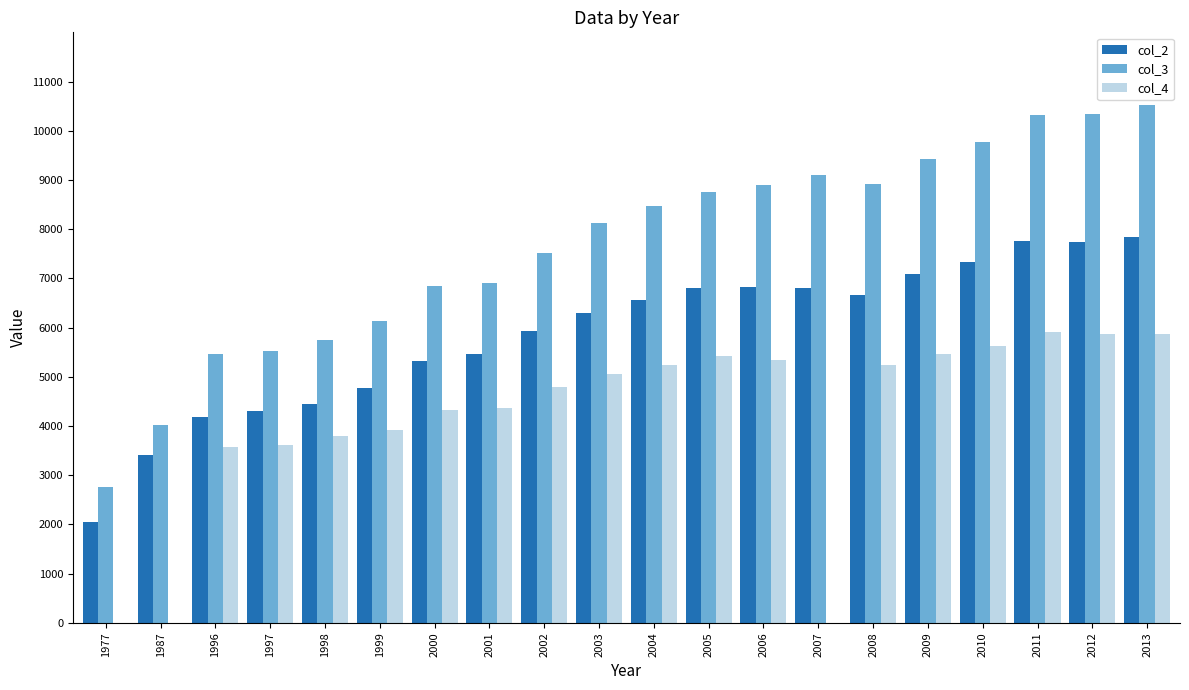

True or false: col_3 has a value of 14953.6 at 2004.

False